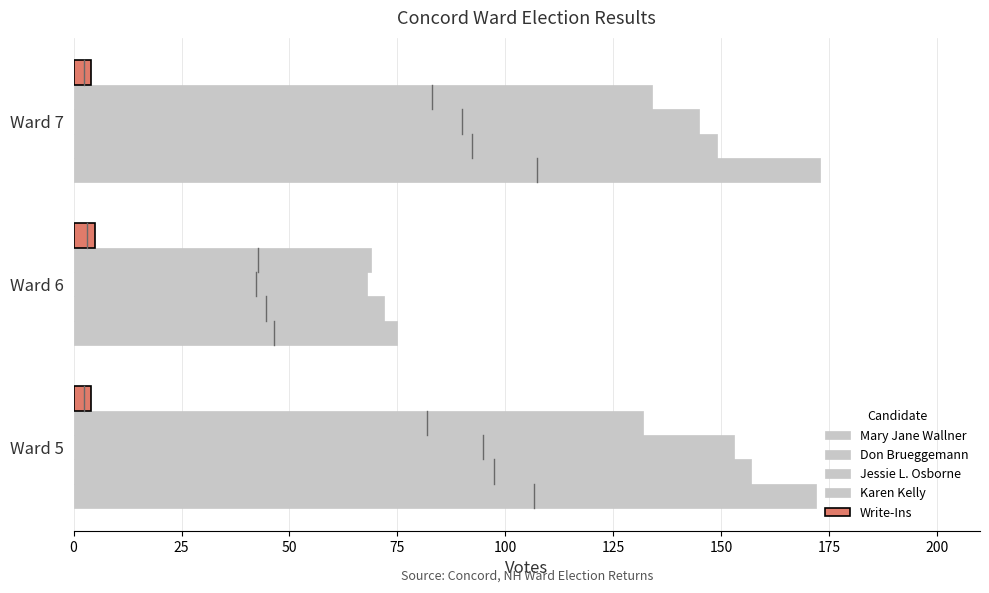

What is the difference between the maximum and minimum values in the Karen Kelly series?

65